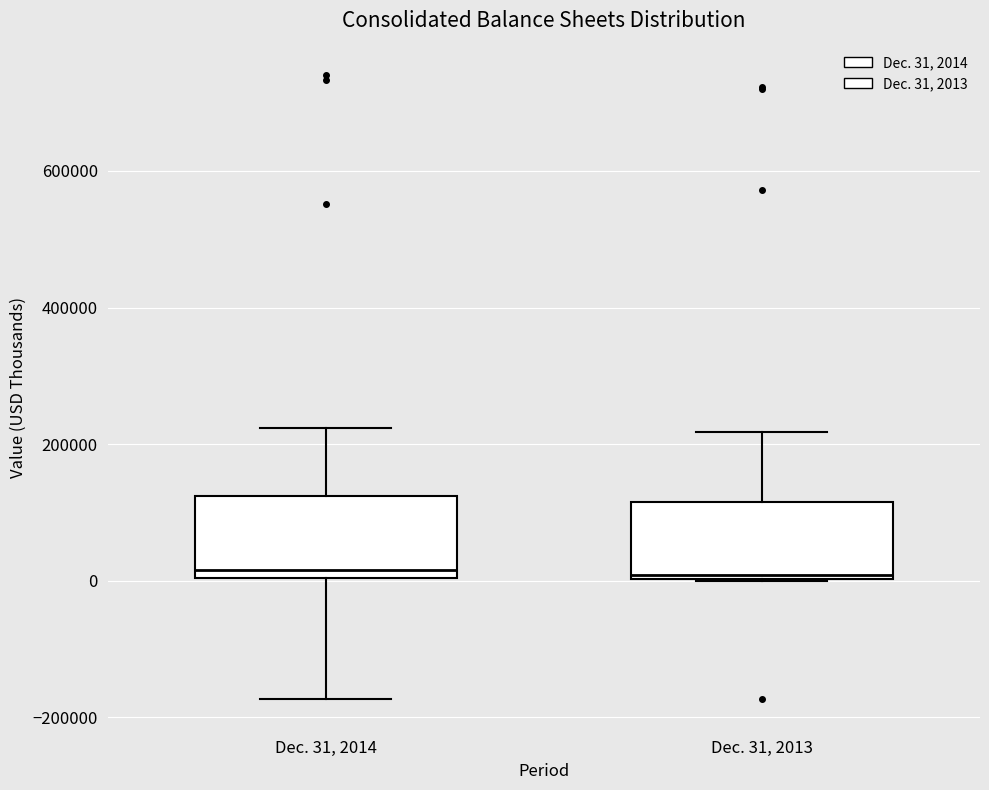

Reading left to right, transcribe this box plot: for each box, give where its median line is, the range the box spans, and where its two whiskers end, as read against the y-axis. The values are not printed on the chart, so give them approximately, as read against the axis.

Dec. 31, 2014: median 20000, box 0 to 120000, whiskers -180000 to 220000
Dec. 31, 2013: median 0 (just above the box's lower edge), box 0 to 120000, whiskers 0 to 220000